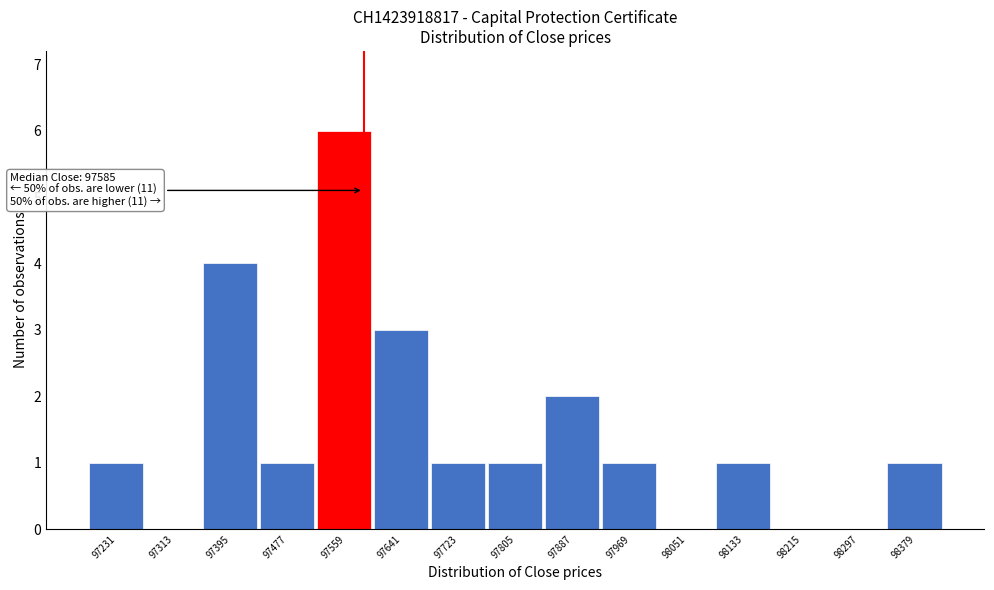

Over which range of the x-axis is the bar tallest?

97518 to 97600